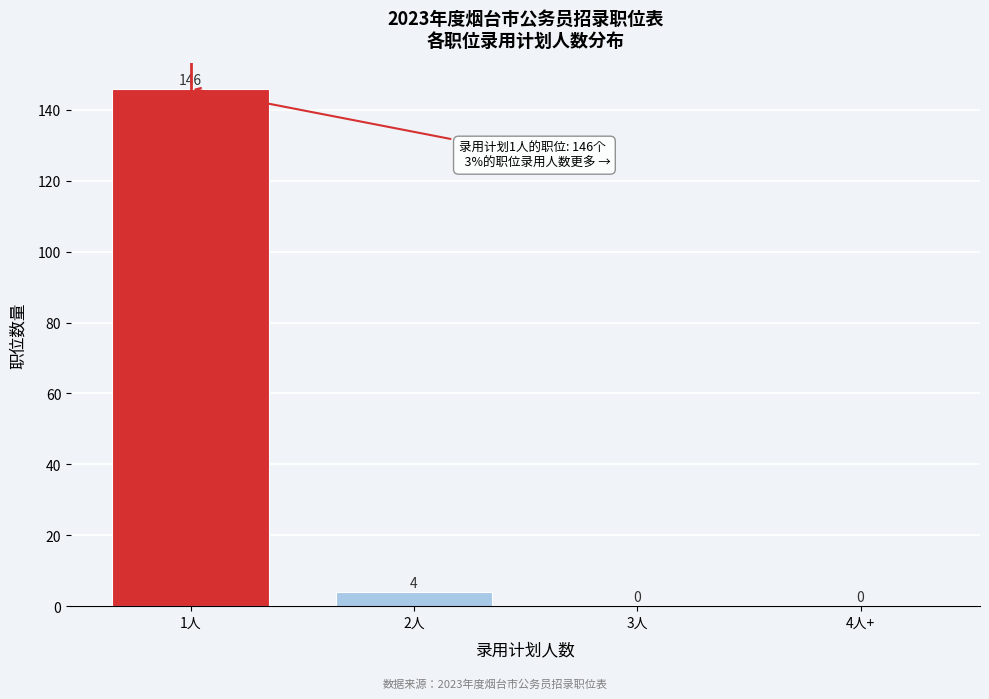

Reading left to right, list all the values displayed in this chart.

1人=146	2人=4	3人=0	4人+=0